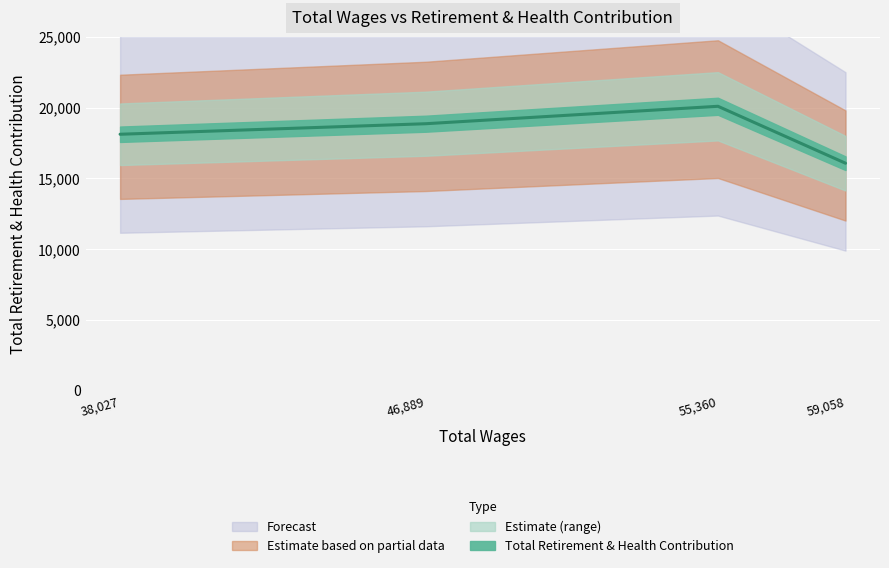

What is the smallest value displayed?

16069